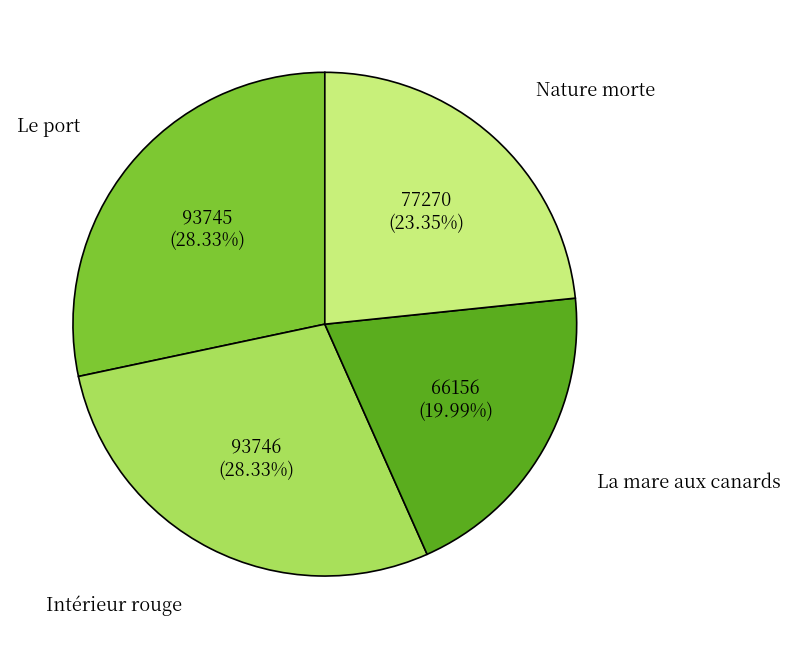

Is it true that La mare aux canards is 20% of the pie?

True